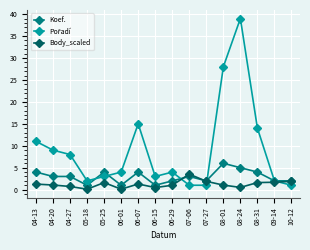

How many Koef. values are between 2 and 4?

11